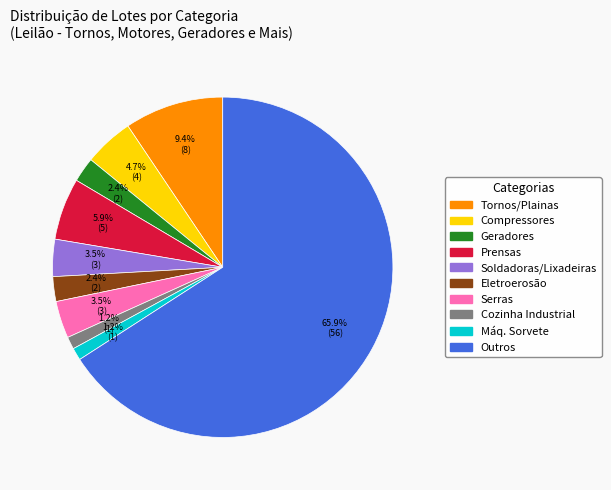

Is there a majority slice in this chart?

Yes